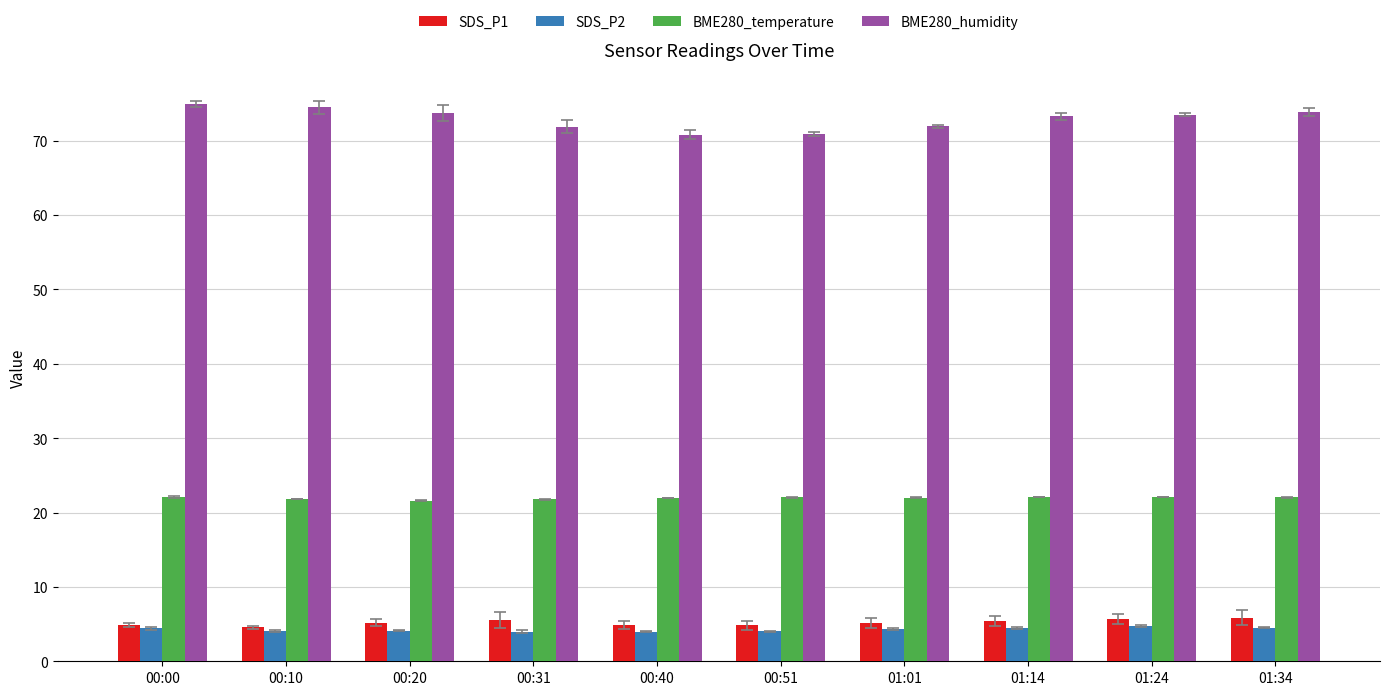

What is the total value across all series at 00:40?

101.7